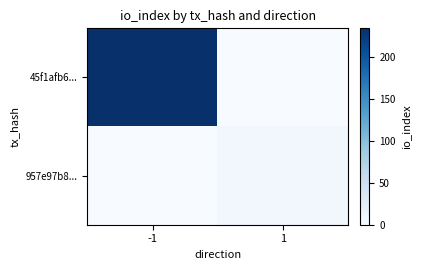

List the series in order of their overall mean, lowest first.

957e97b8..., 45f1afb6...